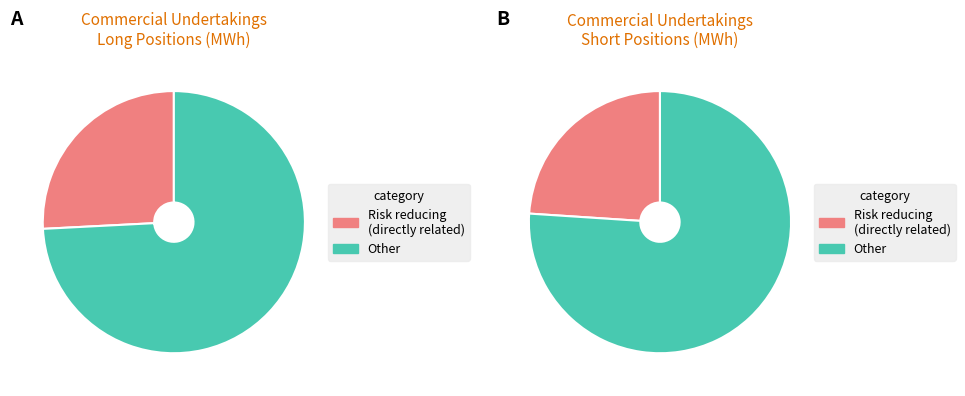

Which slice is the smallest?

Risk reducing directly related to commercial